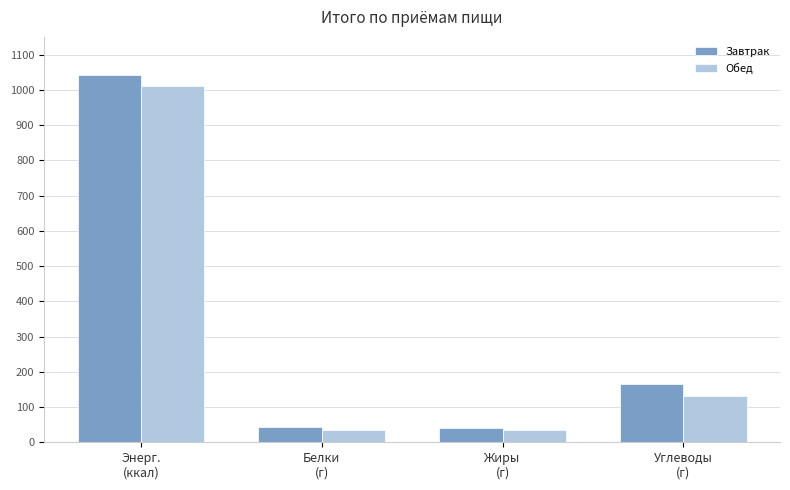

Which series has the widest spread of values?

Завтрак